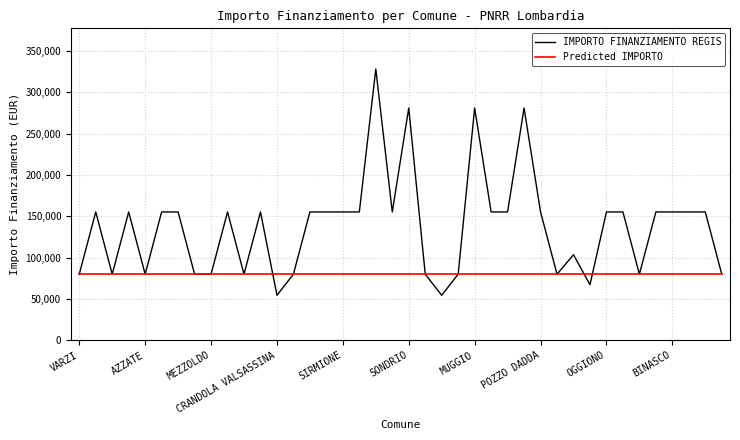

What is the difference between the maximum and minimum values in the IMPORTO FINANZIAMENTO REGIS series?

273748